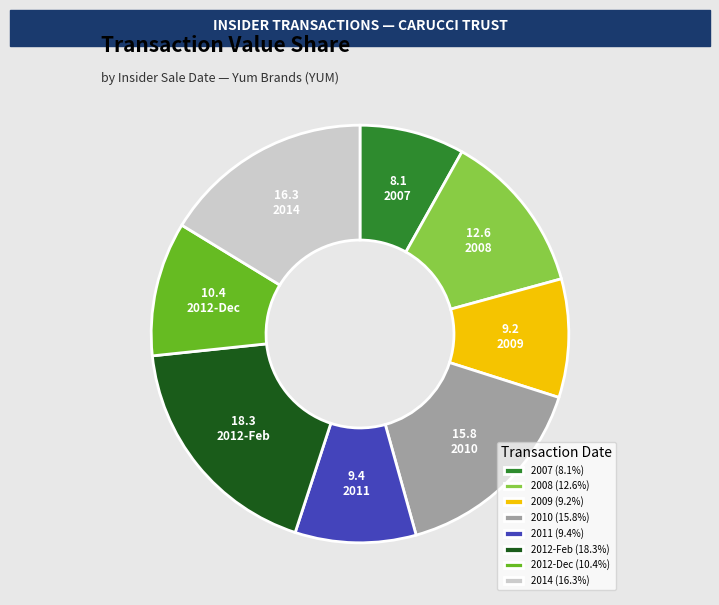

Count the number of slices in the pie.

8